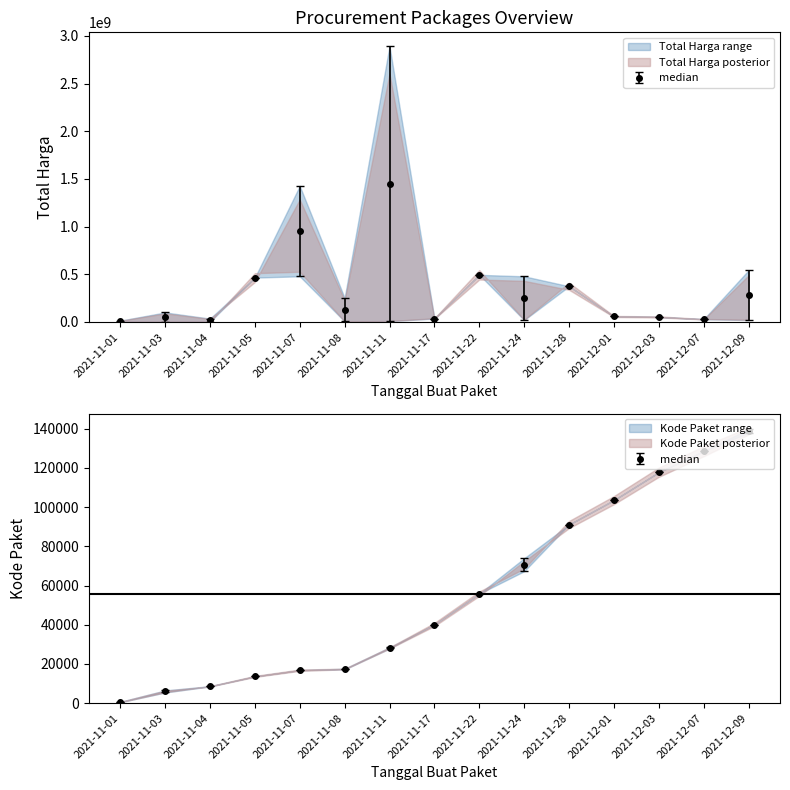

What is the spread (max minus min) of values at 2021-12-09?

522171000